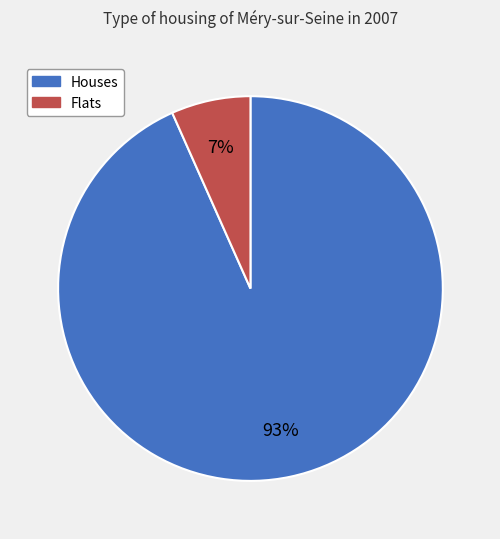

Does any single category account for the majority?

Yes